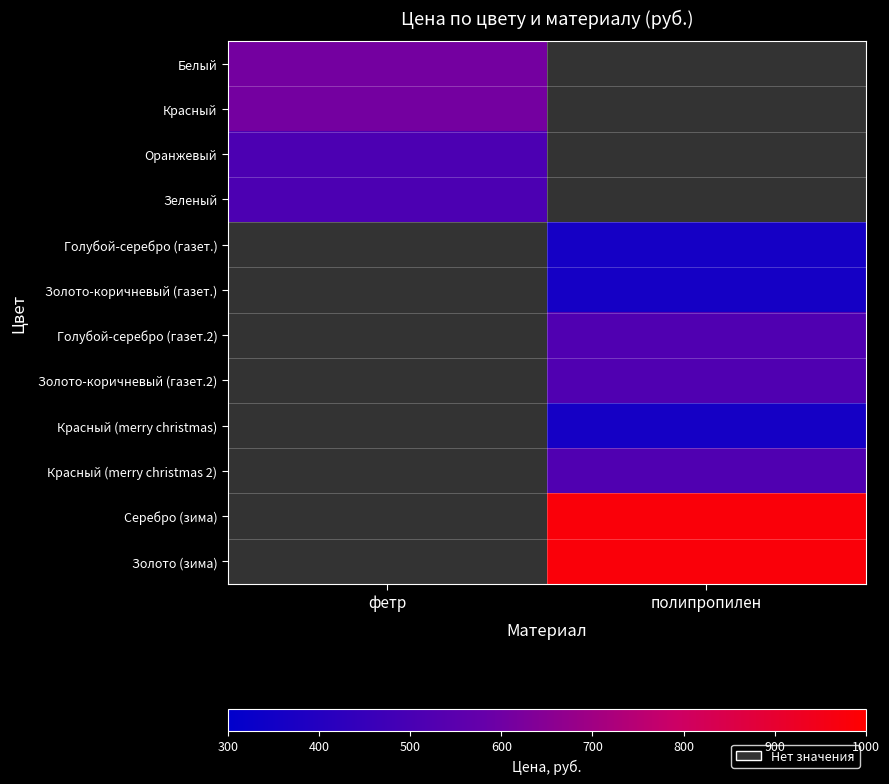

Between фетр and полипропилен, which is larger?

полипропилен